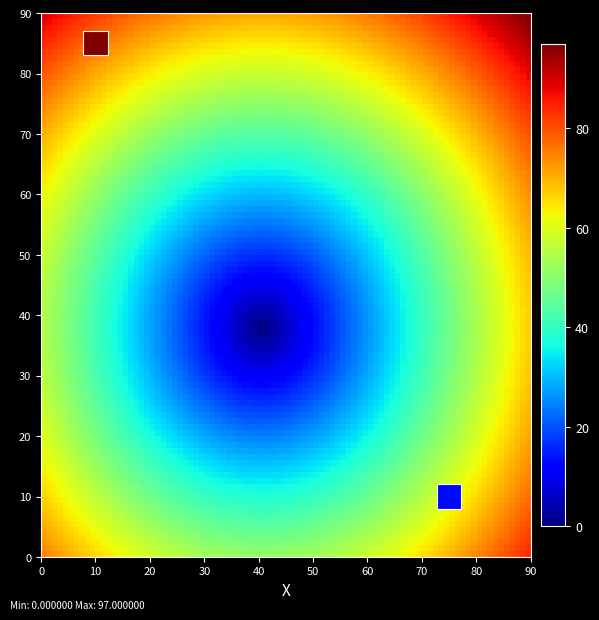

What is the range of X values (max minus min)?

65